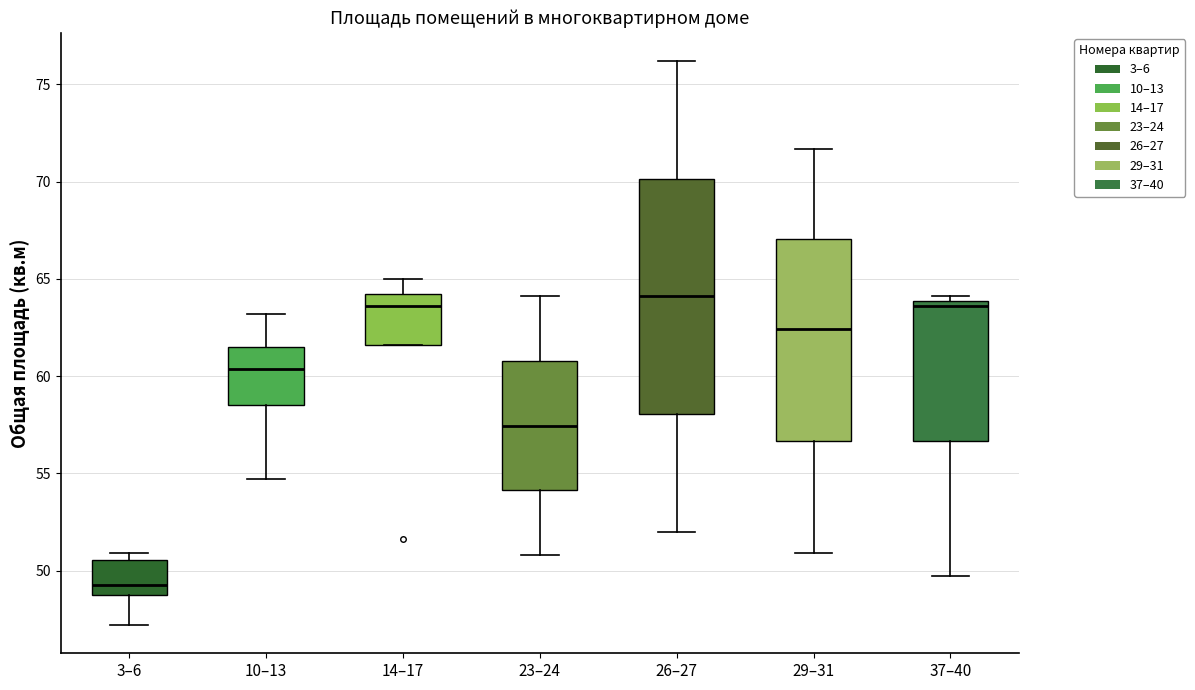

Which box has the lowest median line?

3–6